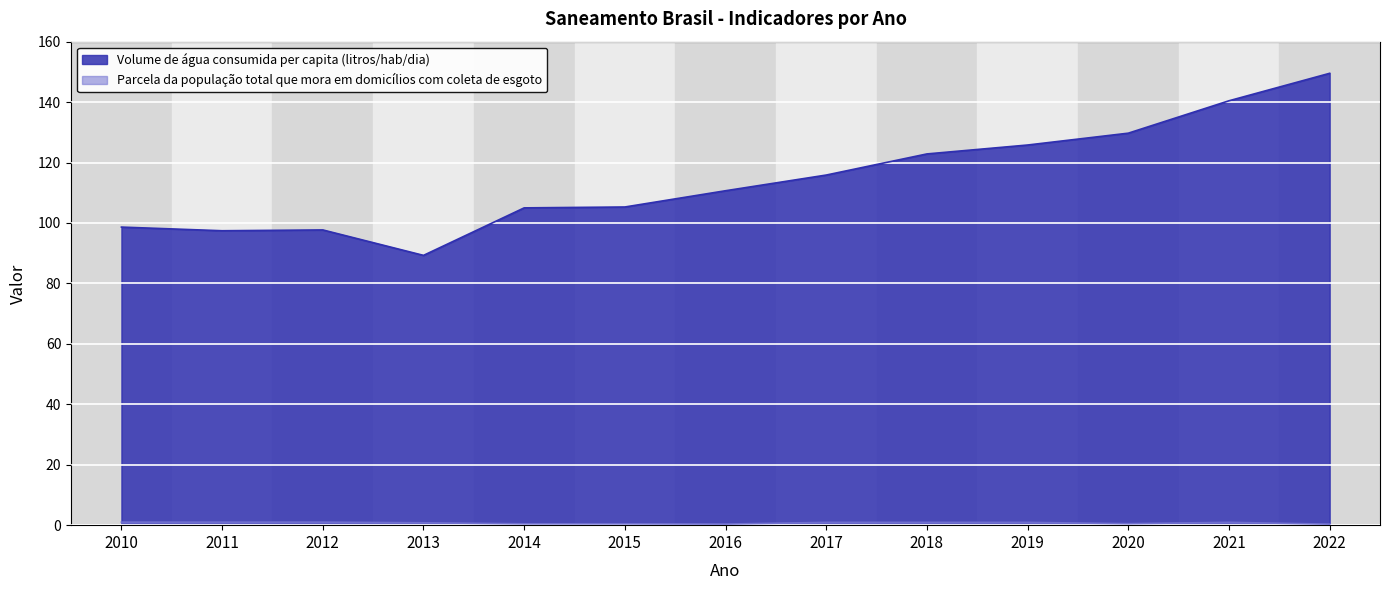

Rank the series by their average value, from highest to lowest.

Volume de água consumida per capita (litros/hab/dia), Parcela da população total que mora em domicílios com coleta de esgoto